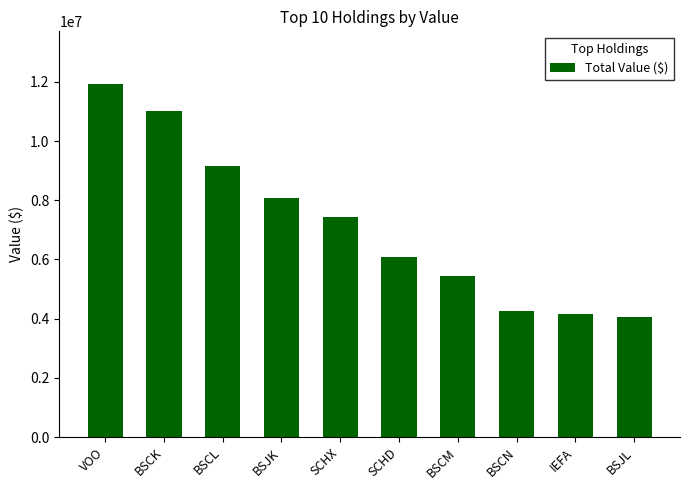

The chart shows a value of 4152000 at IEFA. True or false?

True